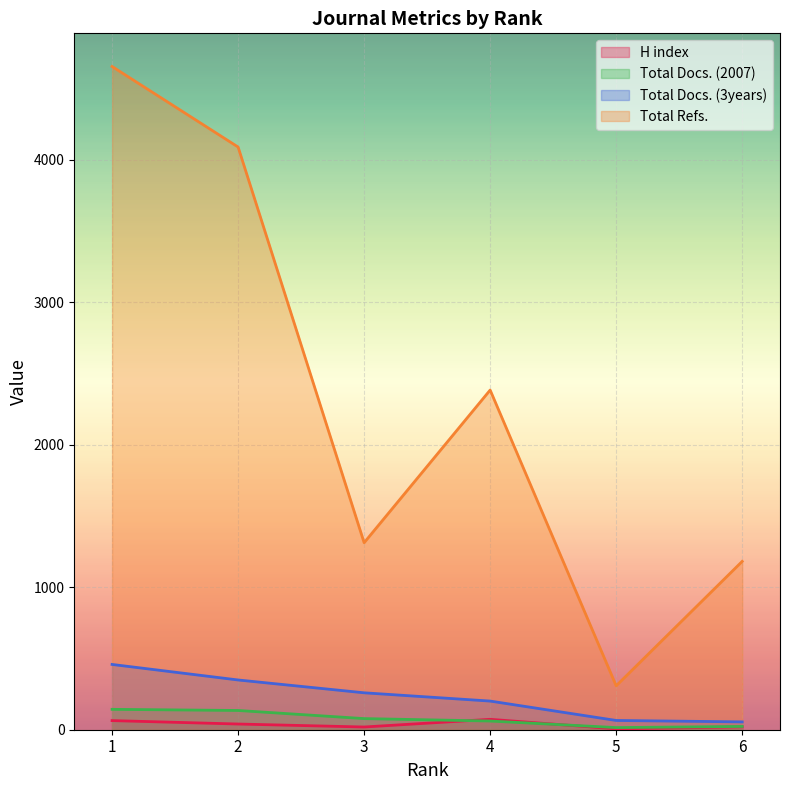

At 4, list the series in order from largest to smallest.

Total Refs., Total Docs. (3years), H index, Total Docs. (2007)